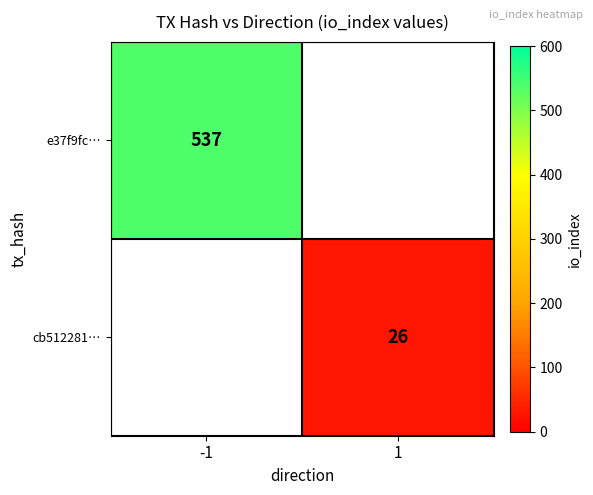

How many series are shown in this chart?

2